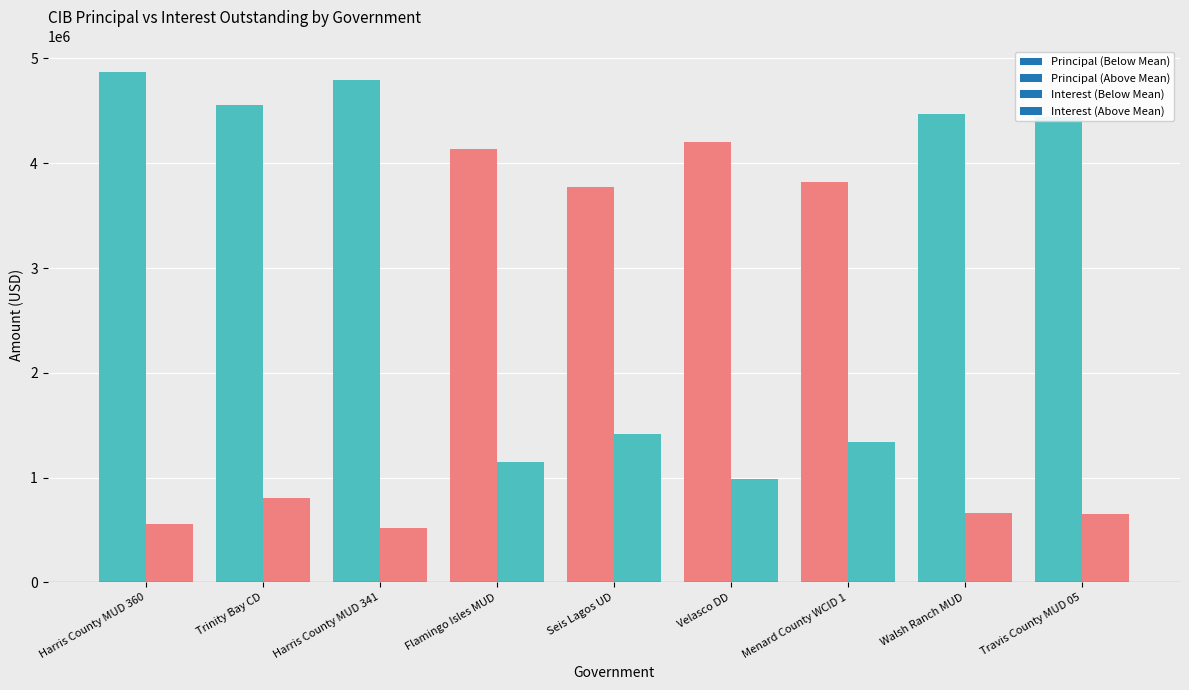

What position from the left is Velasco DD?

6